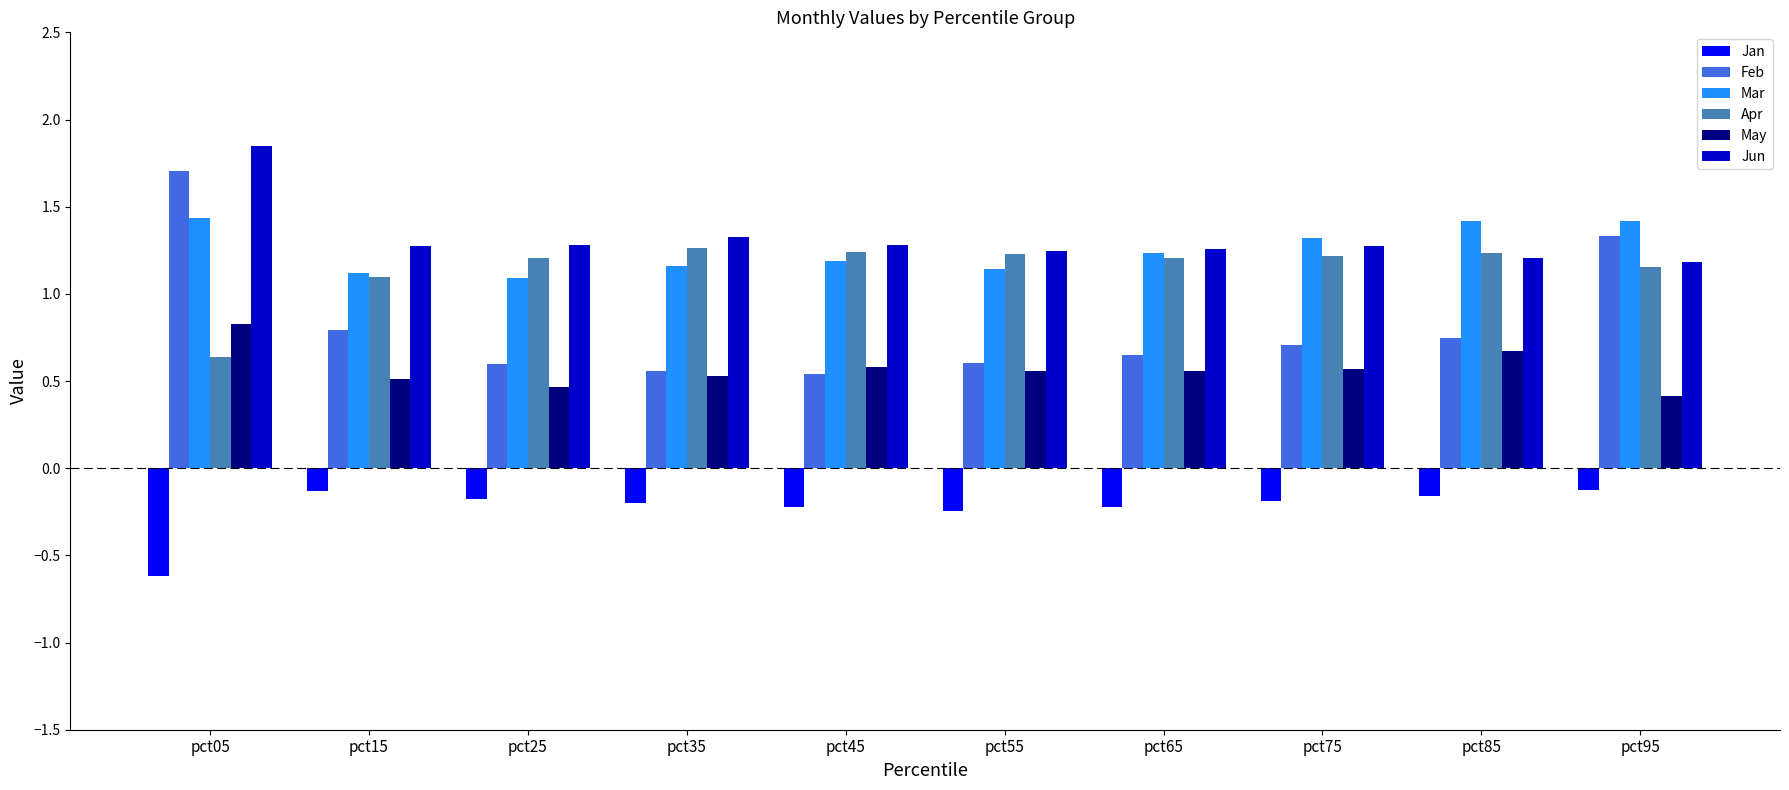

The value of Jun at pct35 is 0.5. True or false?

False